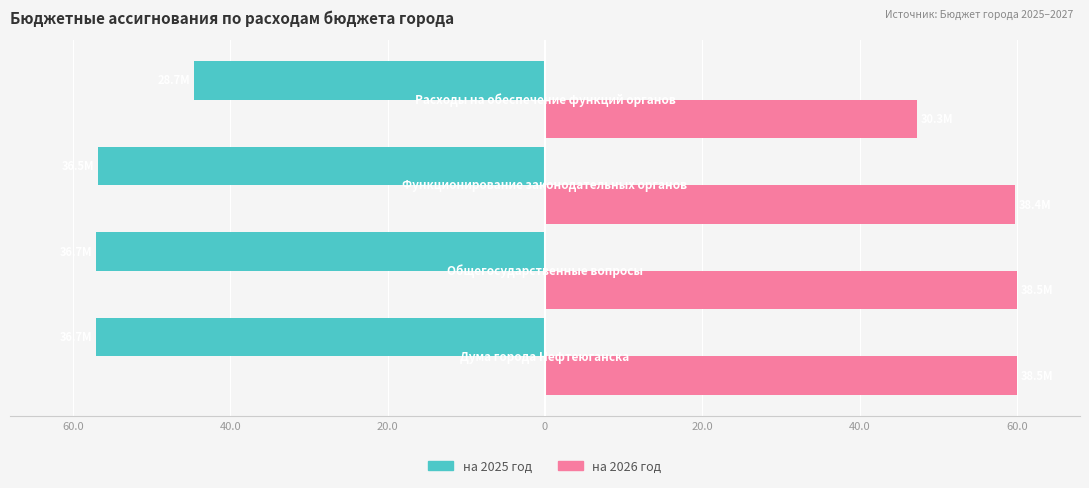

What is the average value of the на 2025 год series?

-53.9